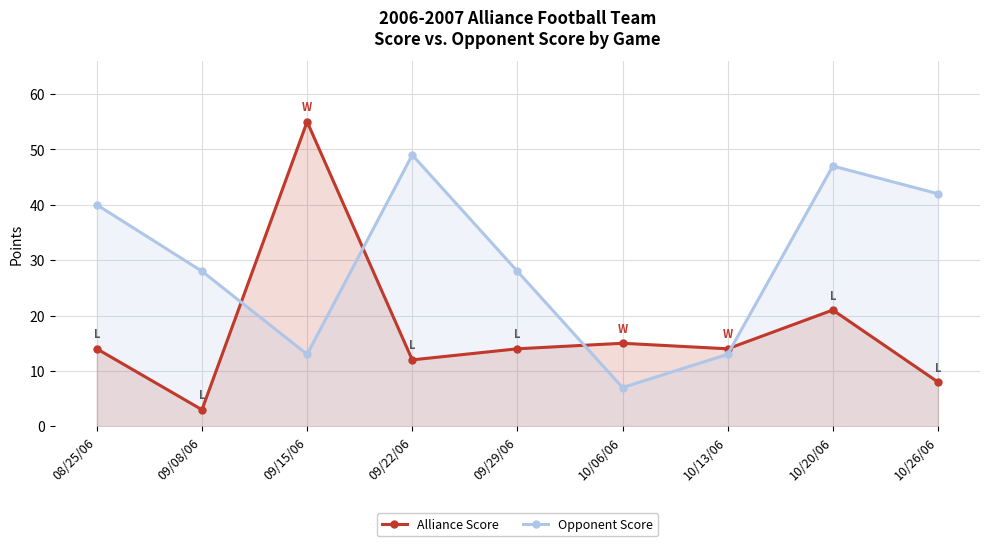

True or false: Alliance Score and Opponent Score intersect in this chart.

True